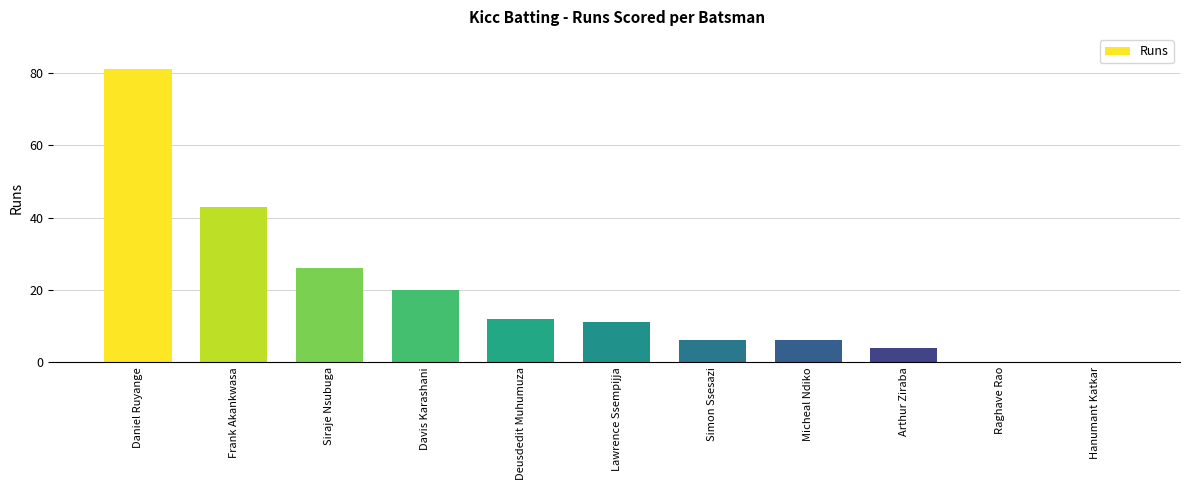

What is the greatest value displayed?

81